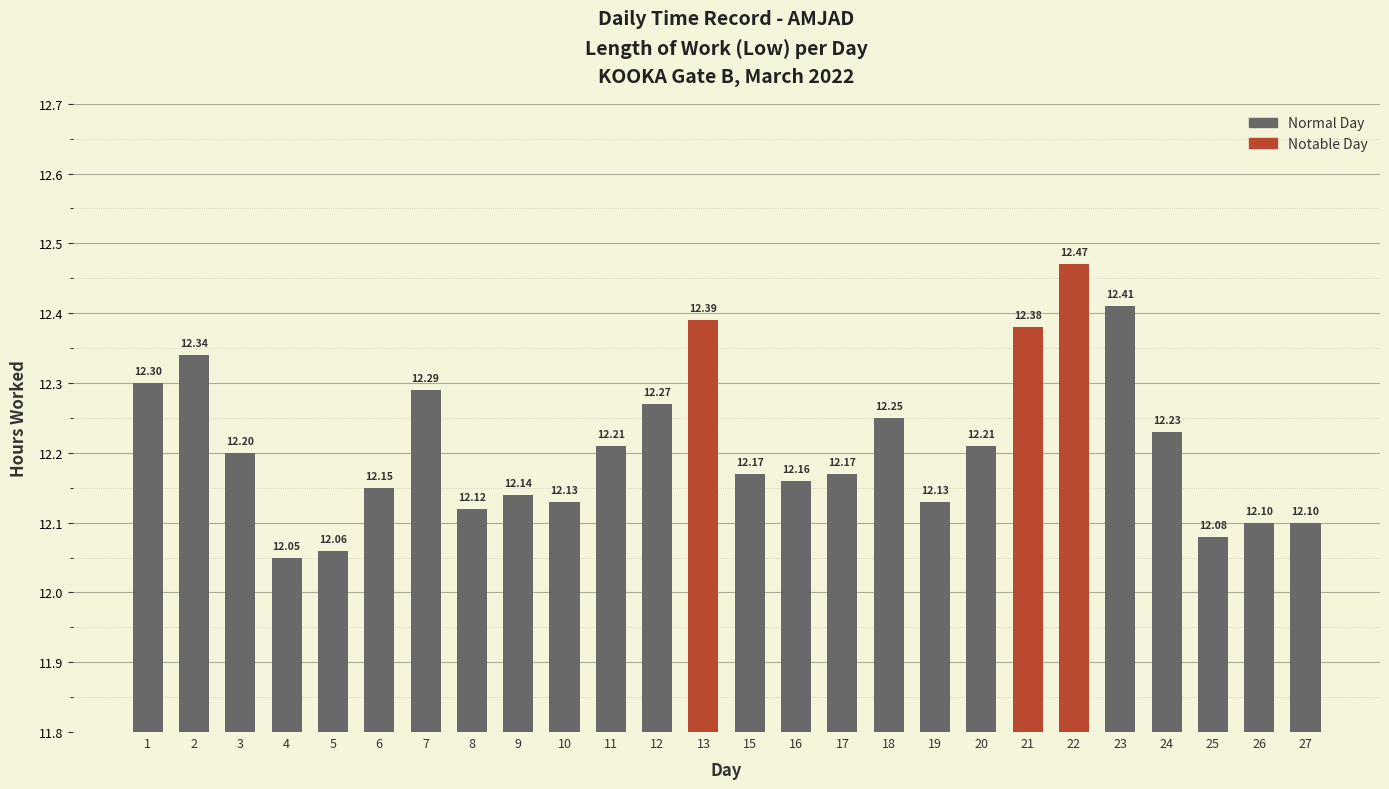

What is the value of the 1st bar from the left?

12.3